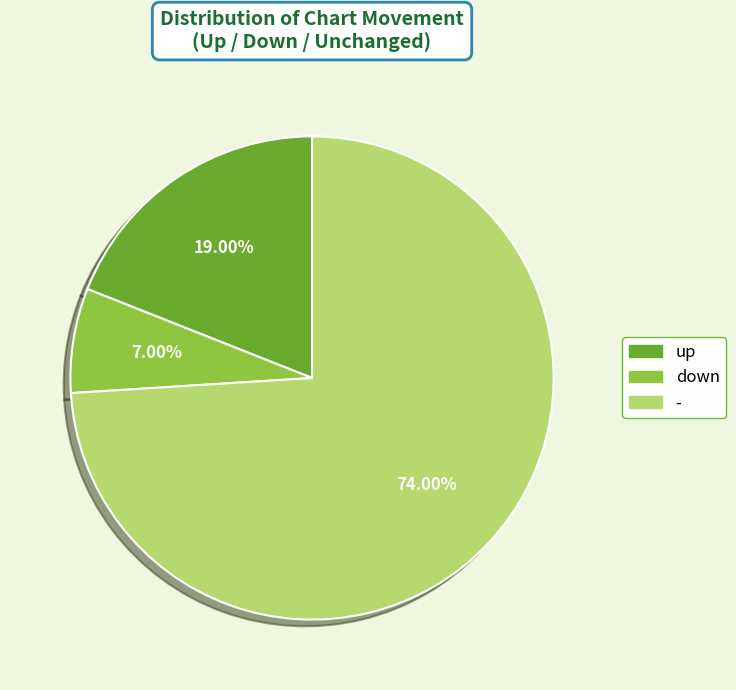

To the nearest percent, what is the combined percentage of up and down?

26%